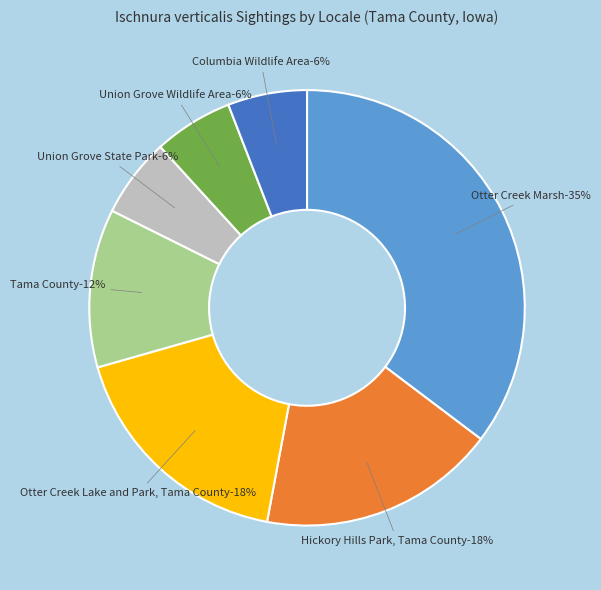

The Union Grove State Park slice represents 14% of the pie. True or false?

False